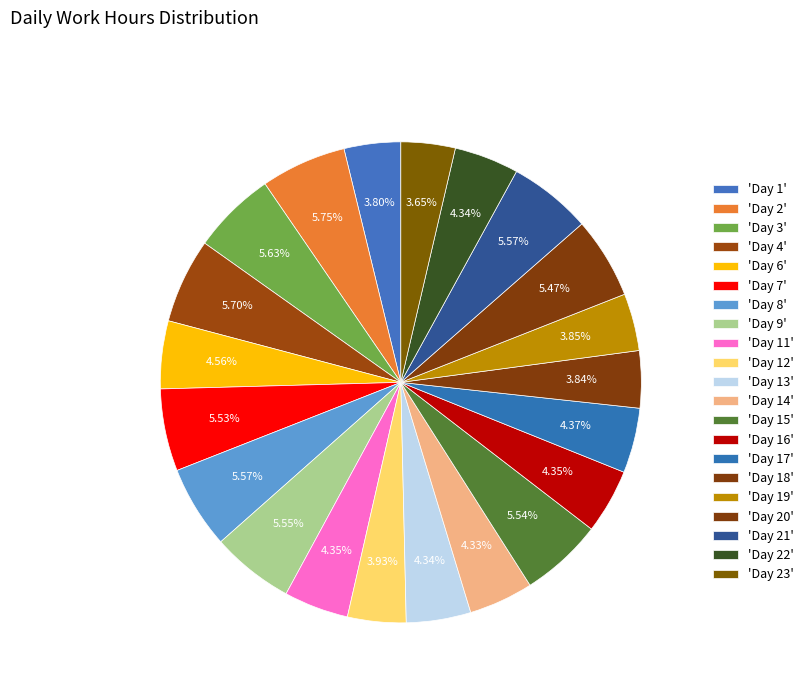

Rank the categories by value from highest to lowest.

Day 2, Day 4, Day 3, Day 21, Day 8, Day 9, Day 15, Day 7, Day 20, Day 6, Day 17, Day 11, Day 16, Day 22, Day 13, Day 14, Day 12, Day 19, Day 18, Day 1, Day 23